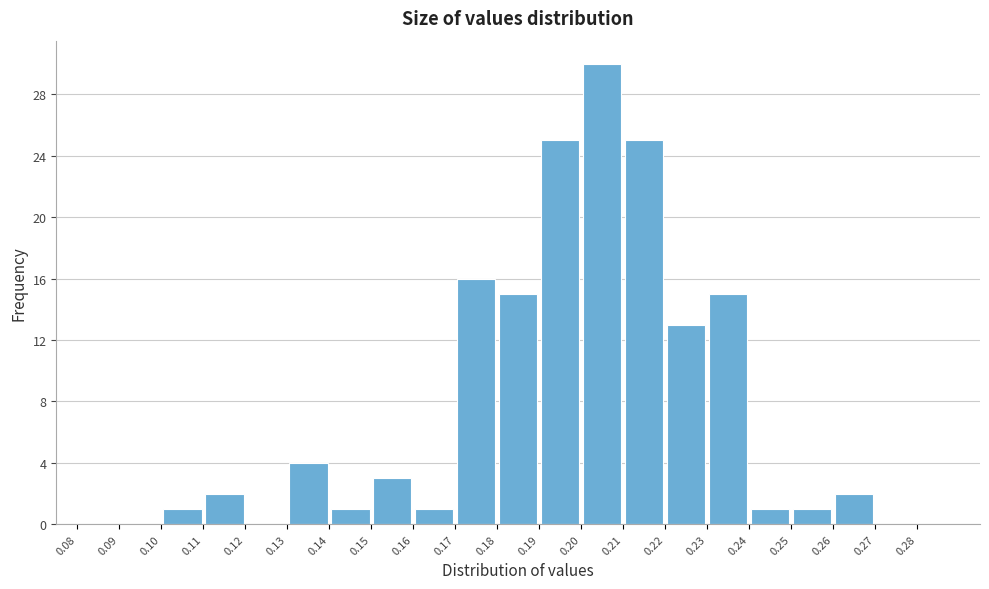

Which range on the x-axis has the tallest bar?

0.20 to 0.21